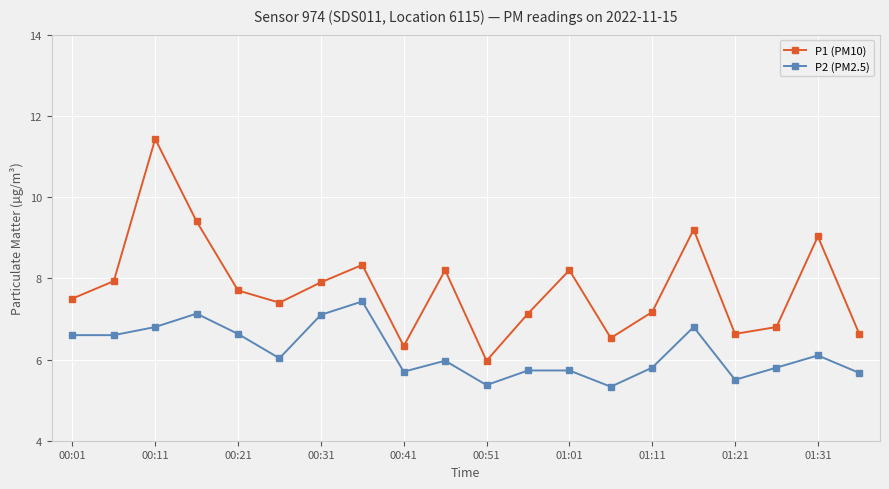

Which series has the widest spread of values?

P1 (PM10)